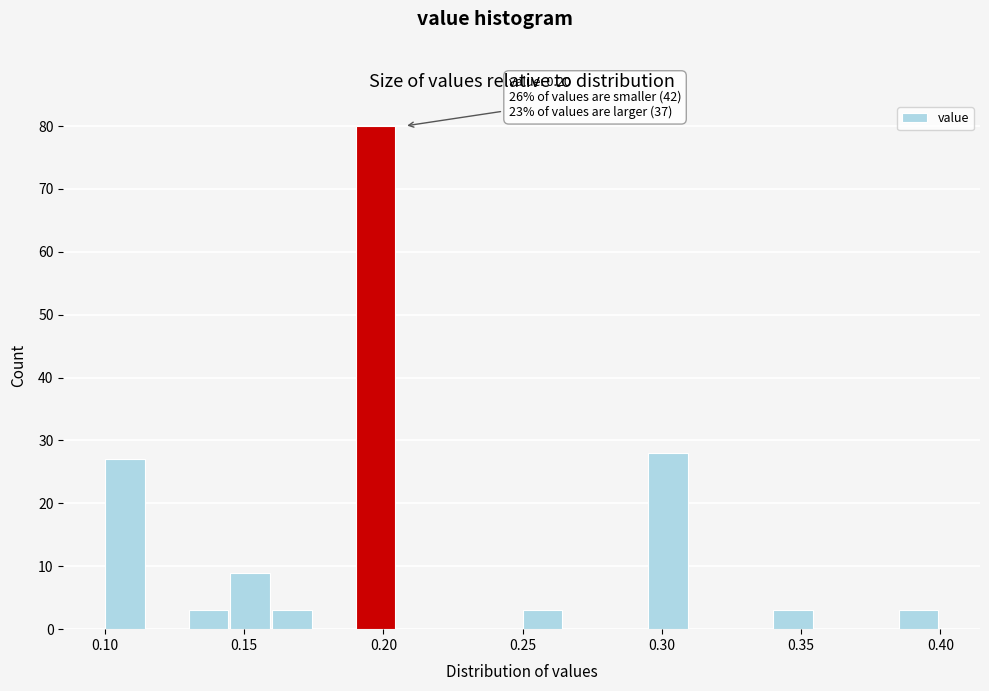

Around what value on the x-axis is the tallest bar? Give the approximate position of its centre, as read against the axis.

0.195